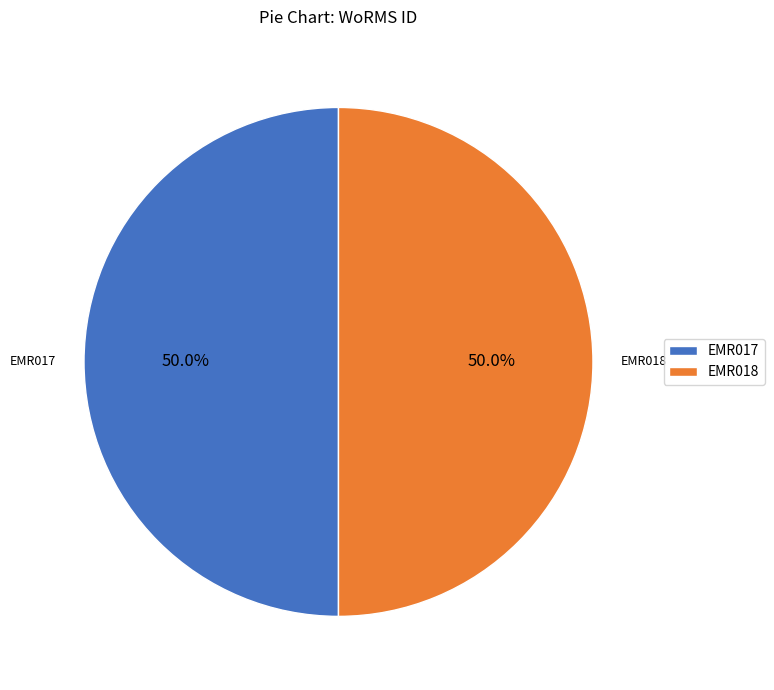

What is the ratio of the value at EMR017 to the value at EMR018?

1.0